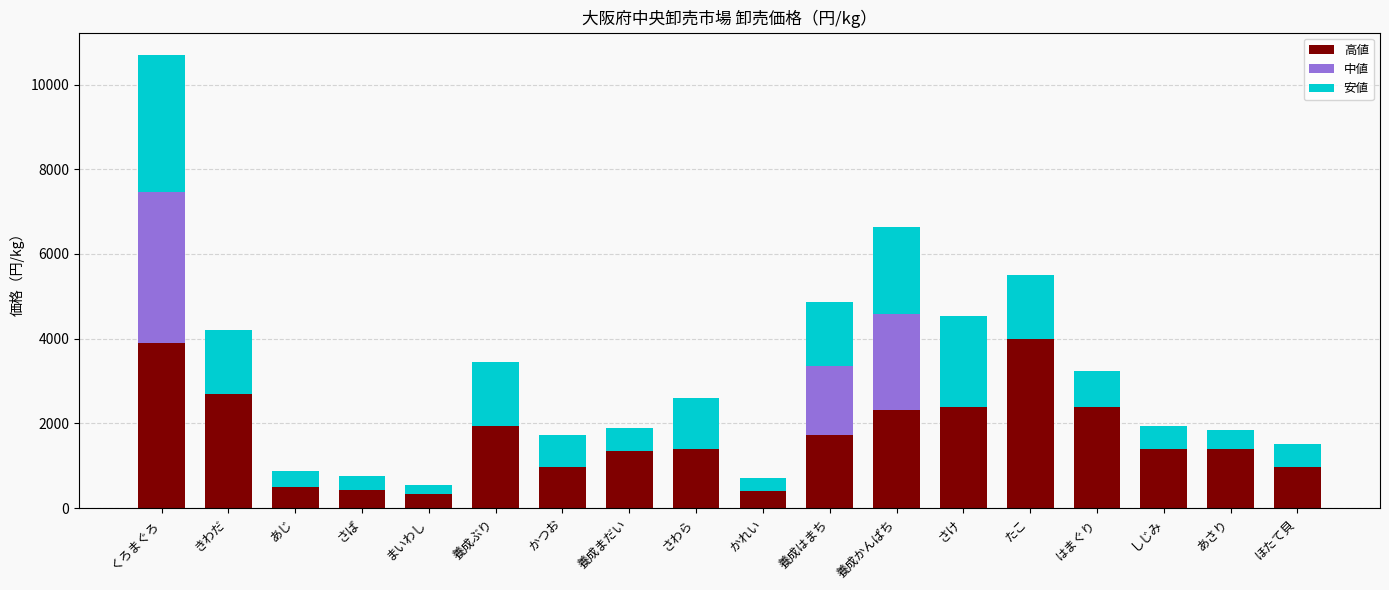

What is the total value across all series at あじ?

864